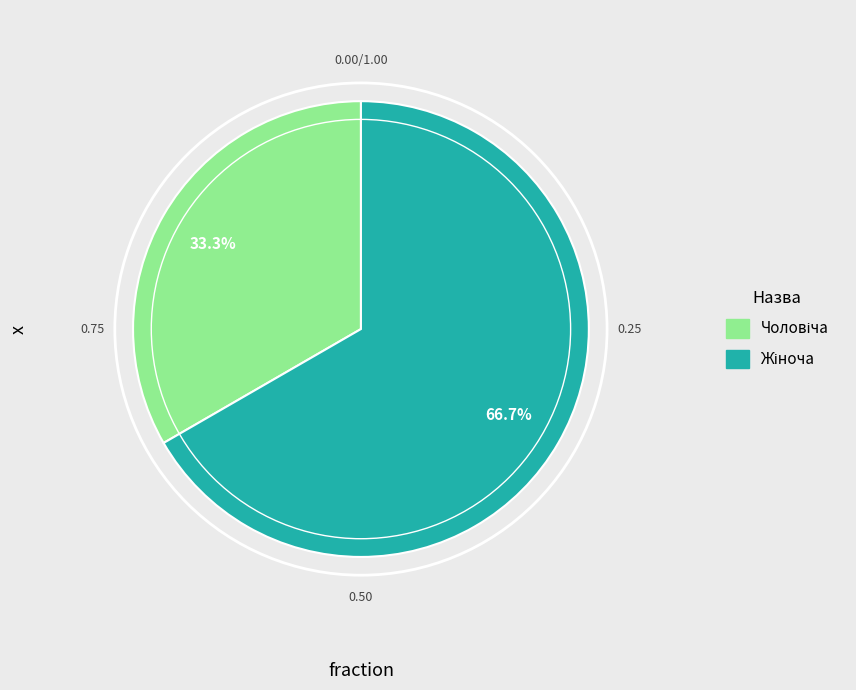

Is there a majority slice in this chart?

Yes